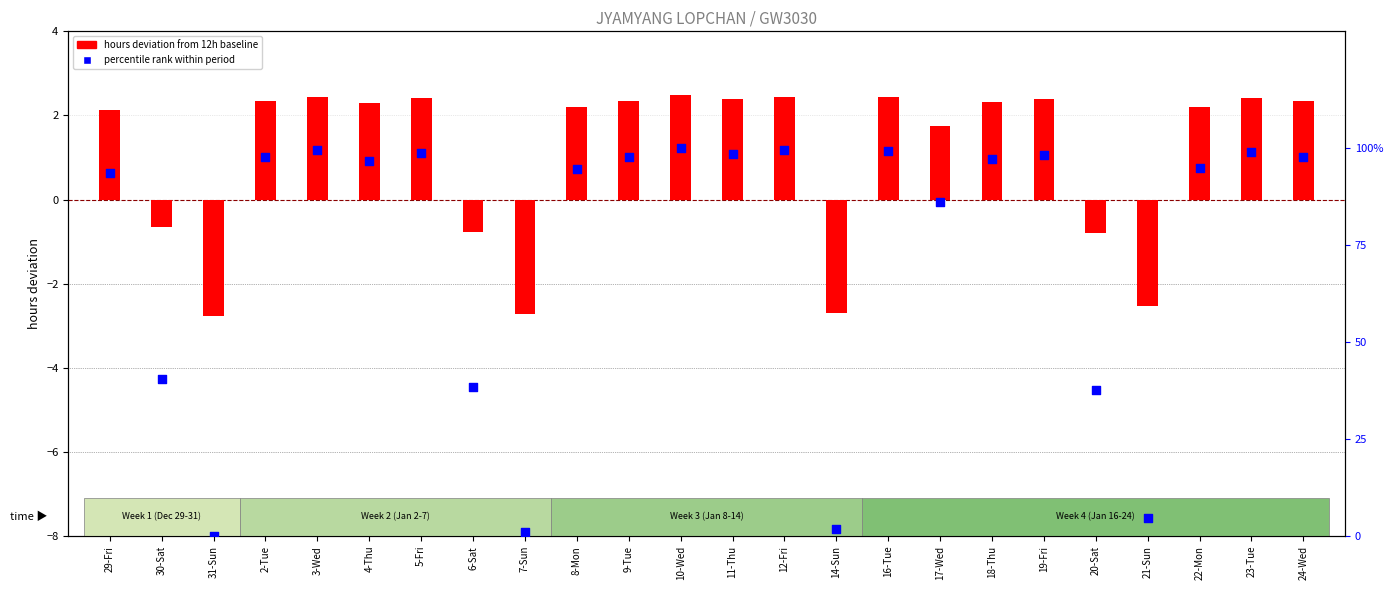

Is the value of hours deviation from 12h baseline at 11-Thu greater than the value of percentile rank within period at 23-Tue?

No